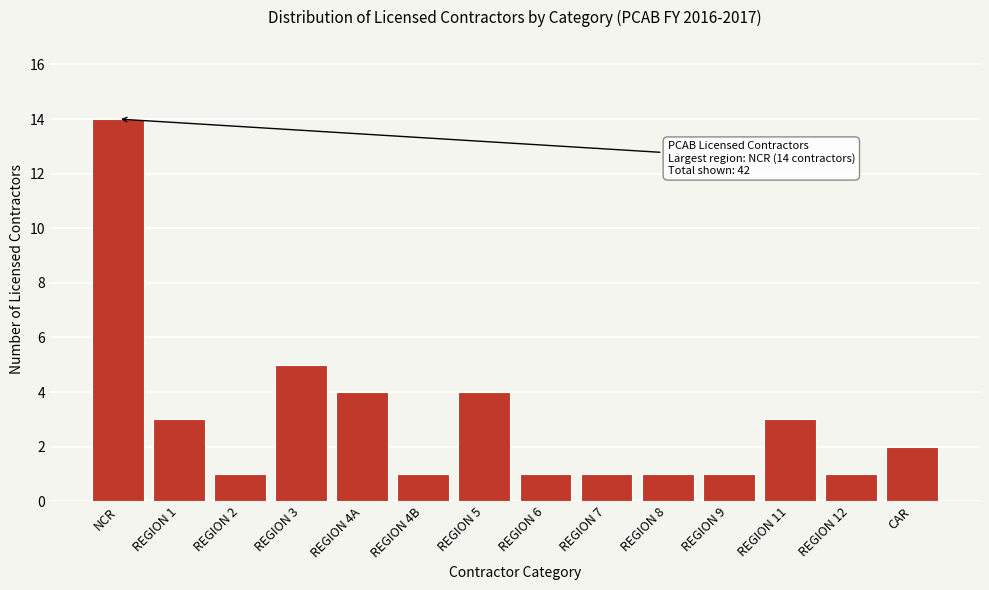

Reading left to right, what are all the values shown in this chart?

NCR=14	REGION 1=3	REGION 2=1	REGION 3=5	REGION 4A=4	REGION 4B=1	REGION 5=4	REGION 6=1	REGION 7=1	REGION 8=1	REGION 9=1	REGION 11=3	REGION 12=1	CAR=2